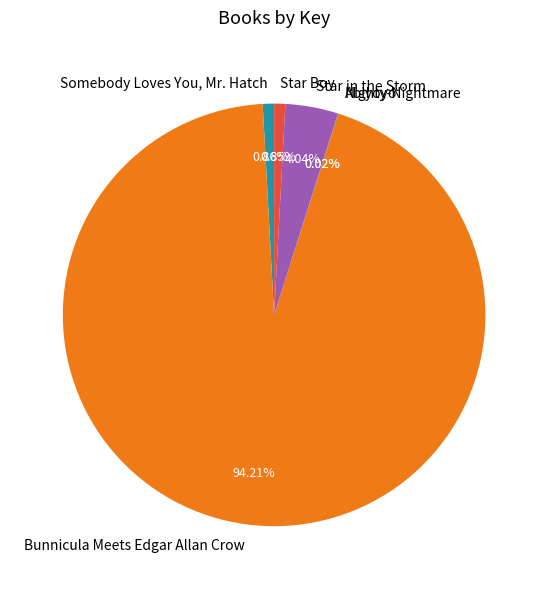

Does Somebody Loves You, Mr. Hatch account for over 50% of the chart?

No